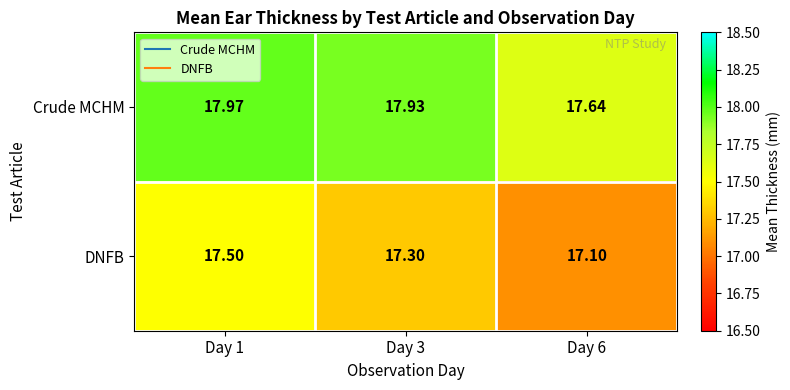

Which series has the largest range (max minus min)?

DNFB